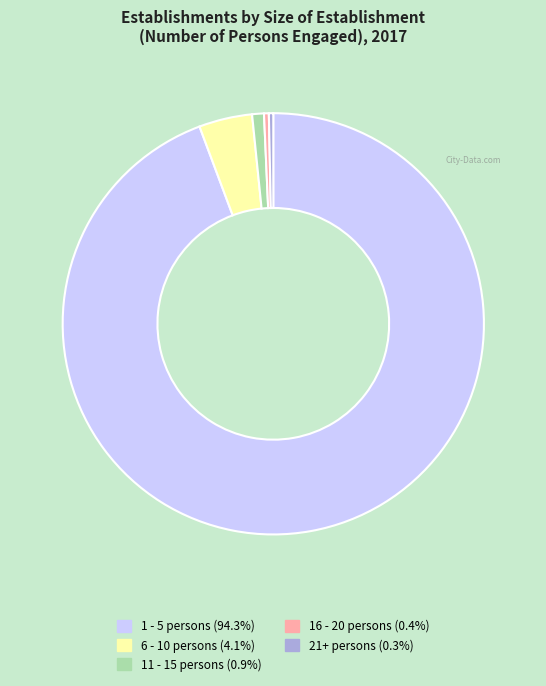

How many slices are in this pie chart?

5